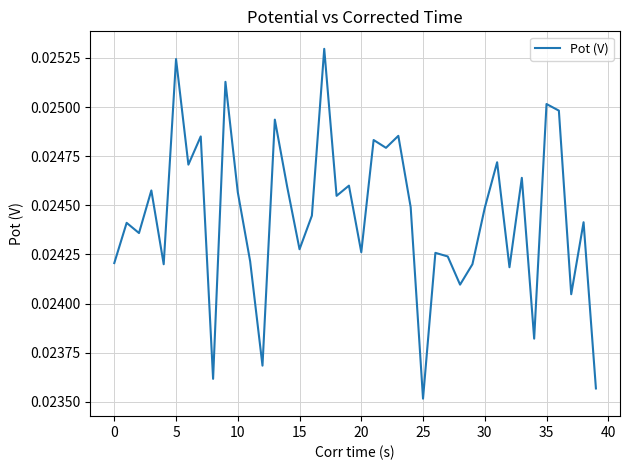

Which category has the lowest value across all series?

25